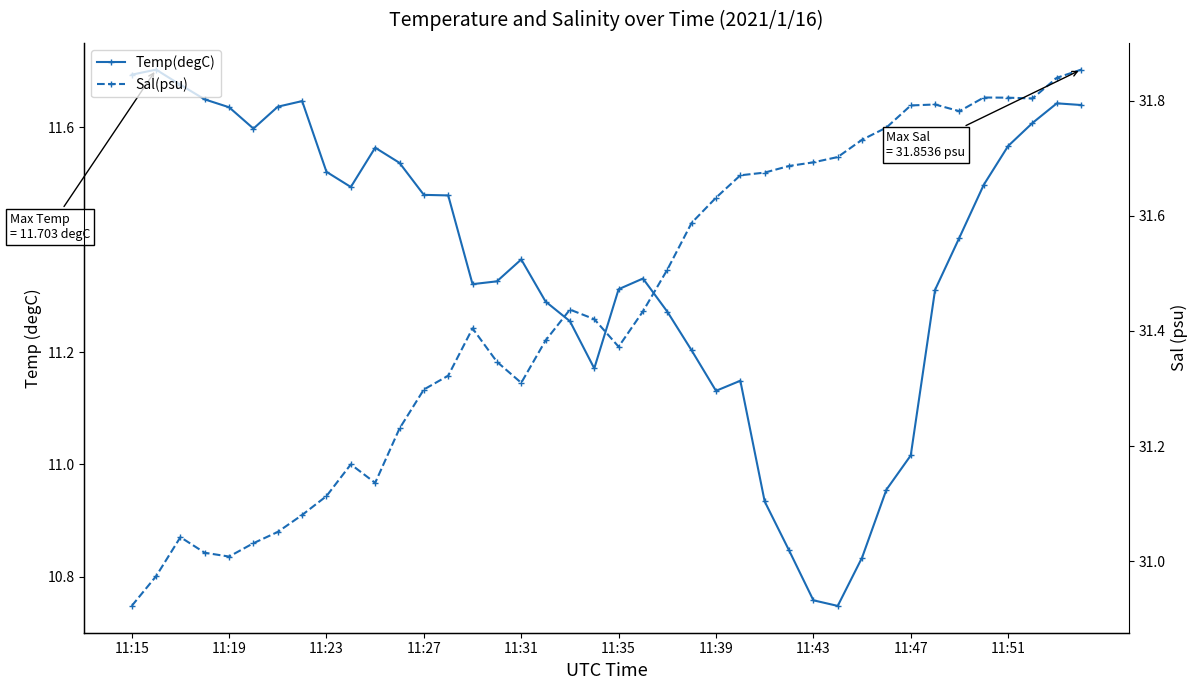

Which series changed the most between 11:23 and 34?

Sal(psu)